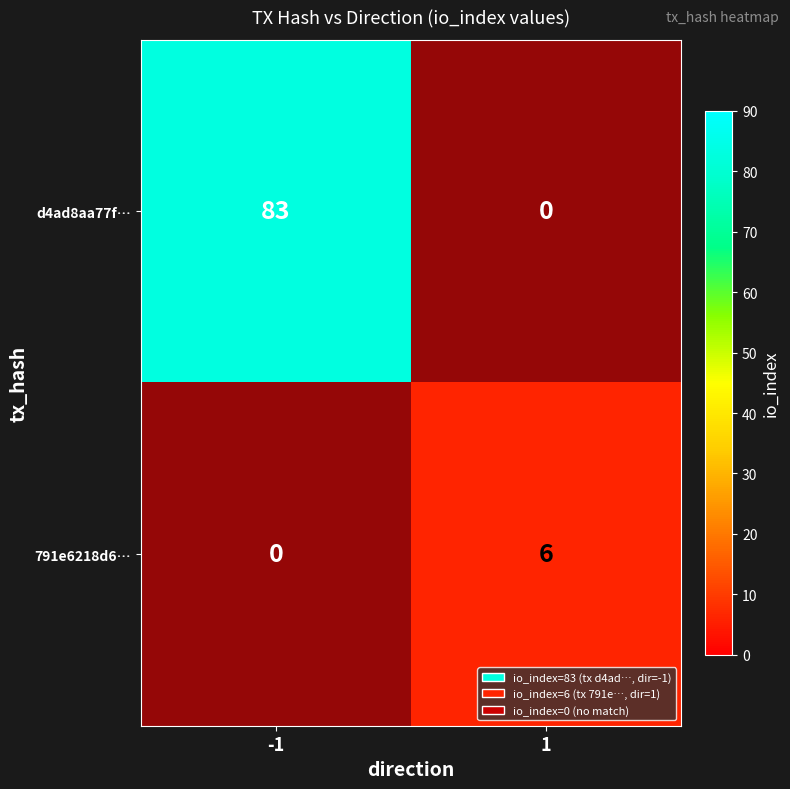

Is it true that 791e6218d6… equals 6 at 1?

True